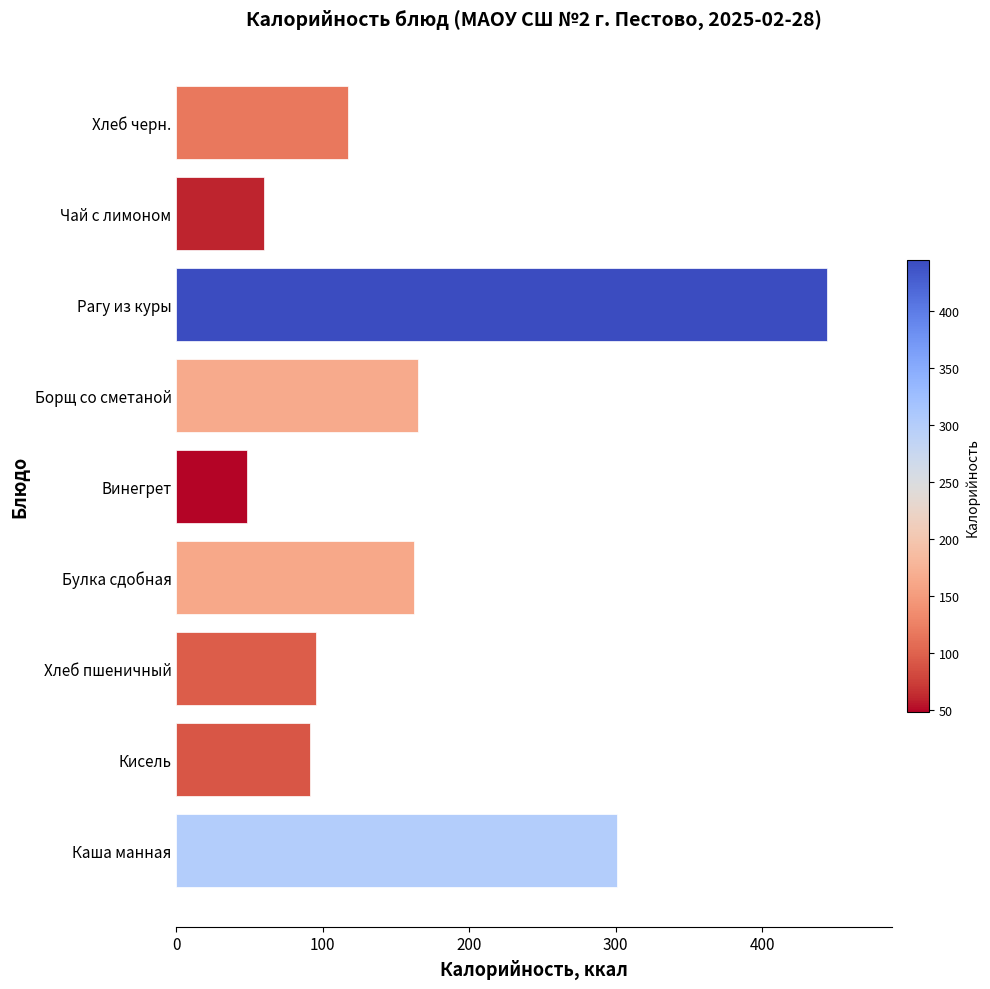

Between Винегрет and Борщ со сметаной, which is larger?

Борщ со сметаной